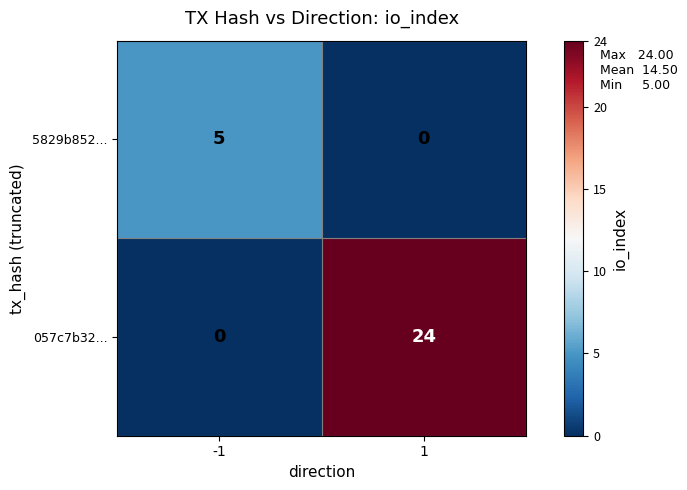

Is it true that 5829b852... equals 9 at -1?

False